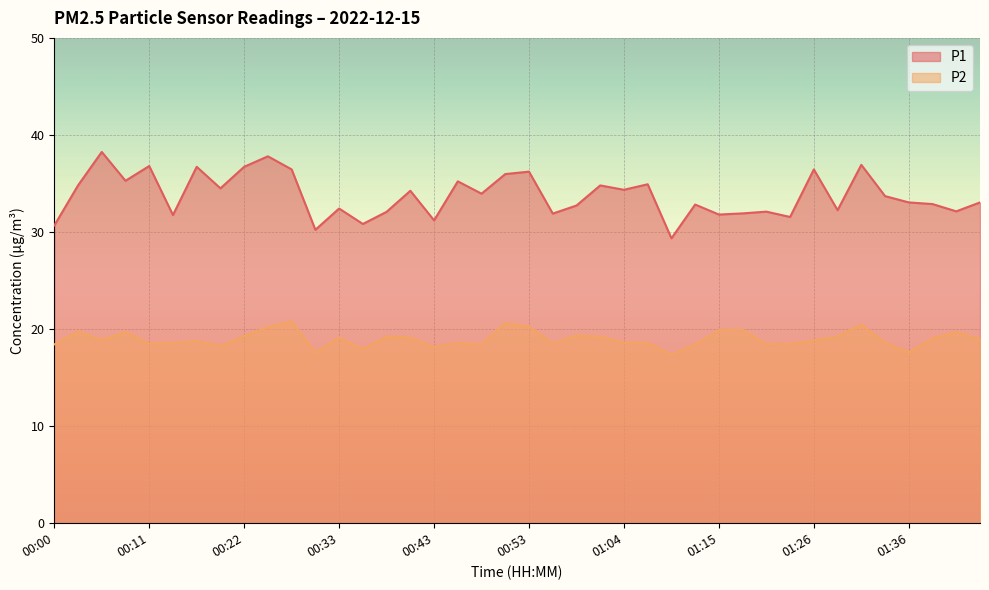

How many interior local peaks does the P2 series have?

12